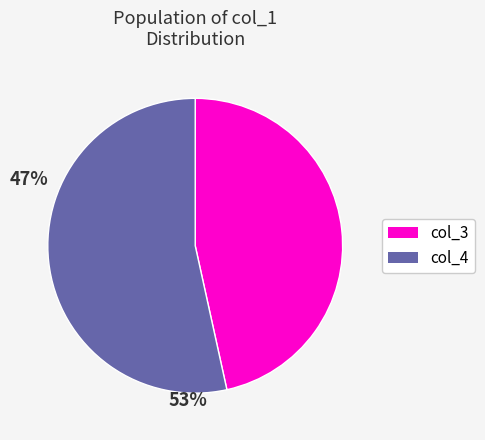

Does any single category account for the majority?

Yes